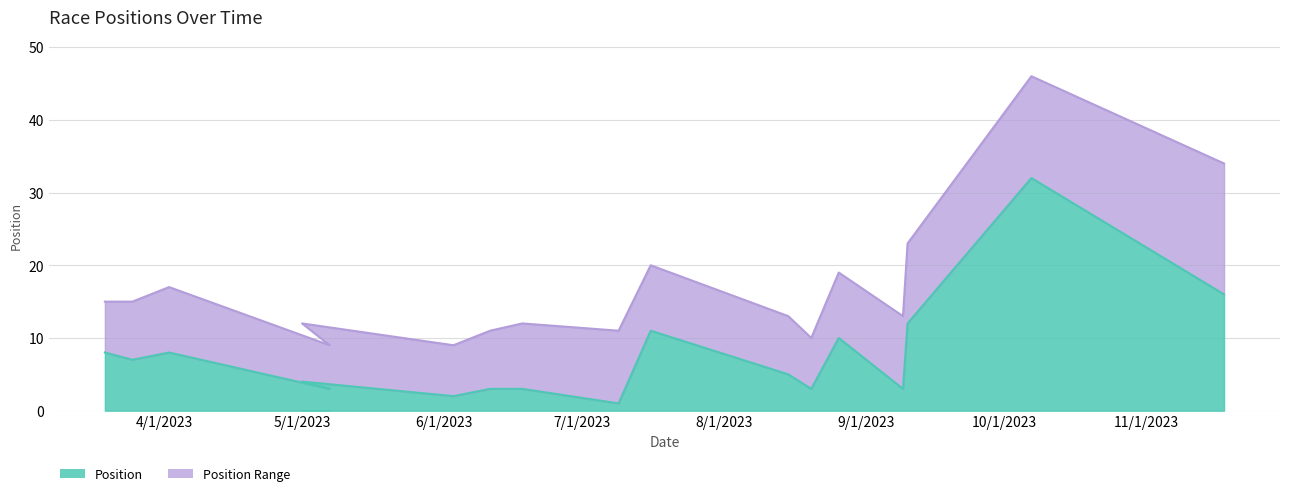

What are all the series names shown in the legend?

Position, Position Range